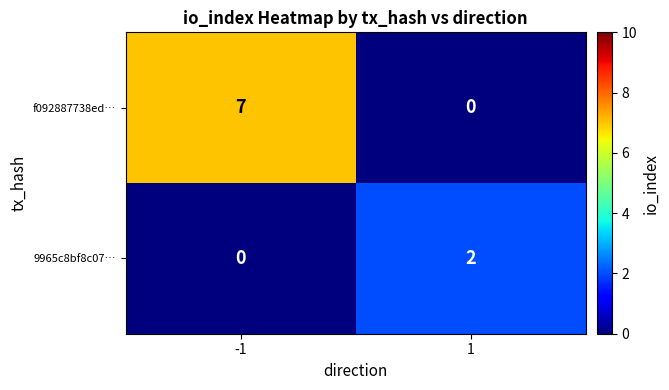

Reading right to left, transcribe all the data shown in this chart.

f092887738ed…: 0	7
9965c8bf8c07…: 2	0